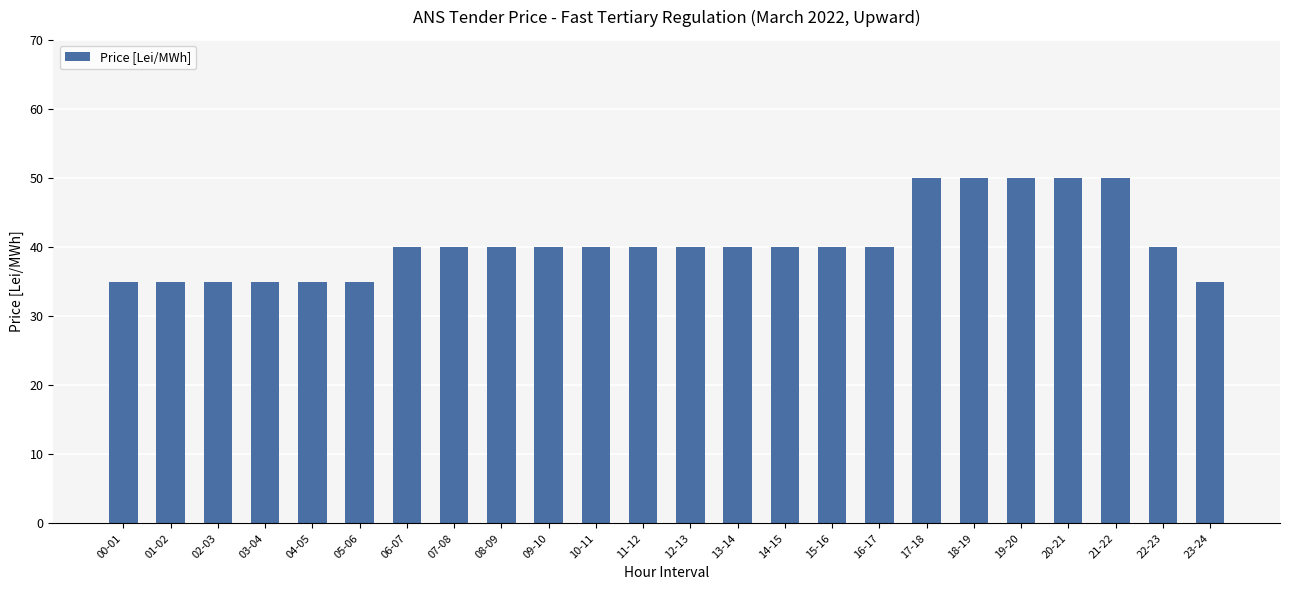

What is the minimum value shown in the chart?

35